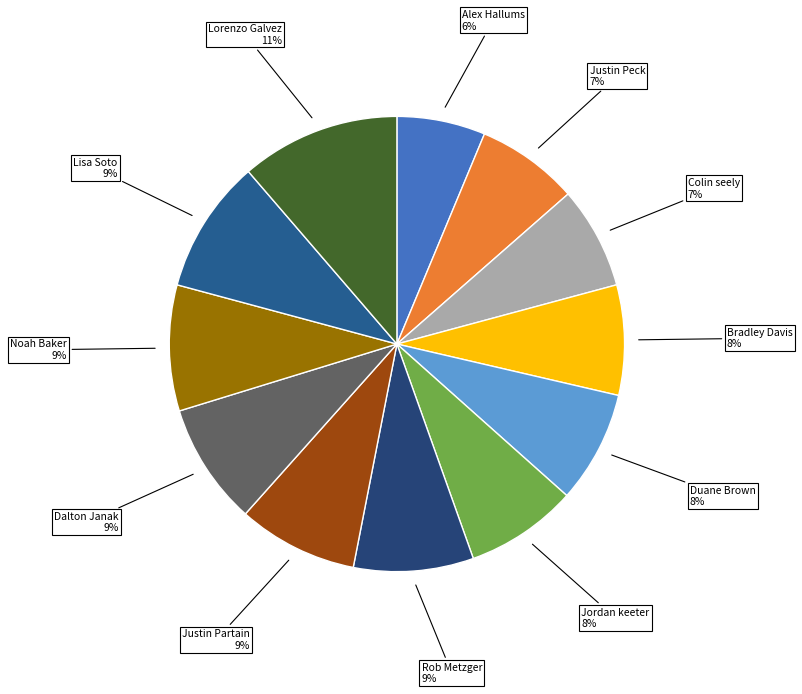

What percentage is the Duane Brown slice, to the nearest percent?

8%